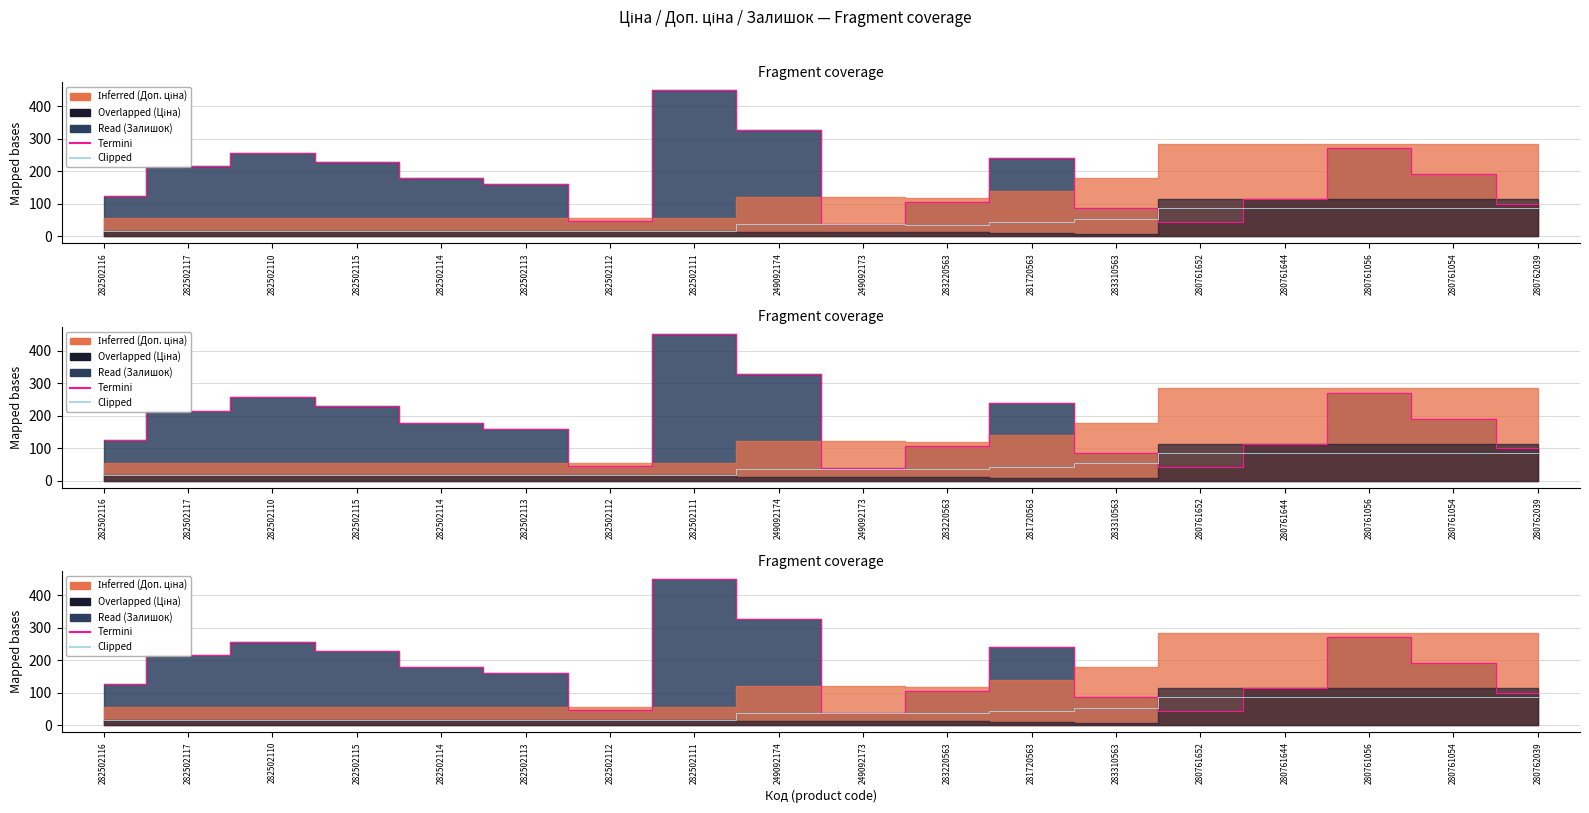

At which category is the sum across all series the highest?

282502111